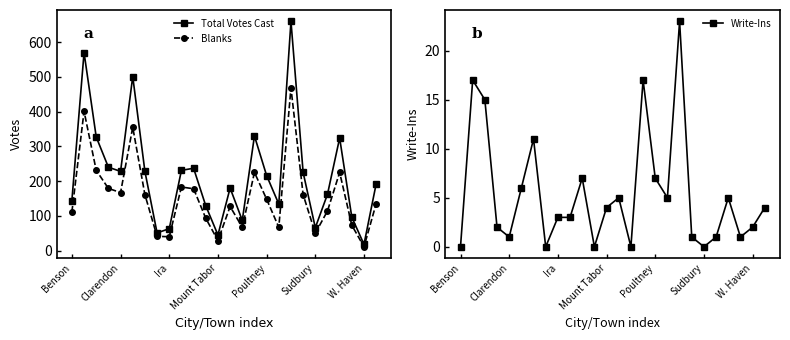

Which category has the lowest value in the Total Votes Cast series?

W. Haven